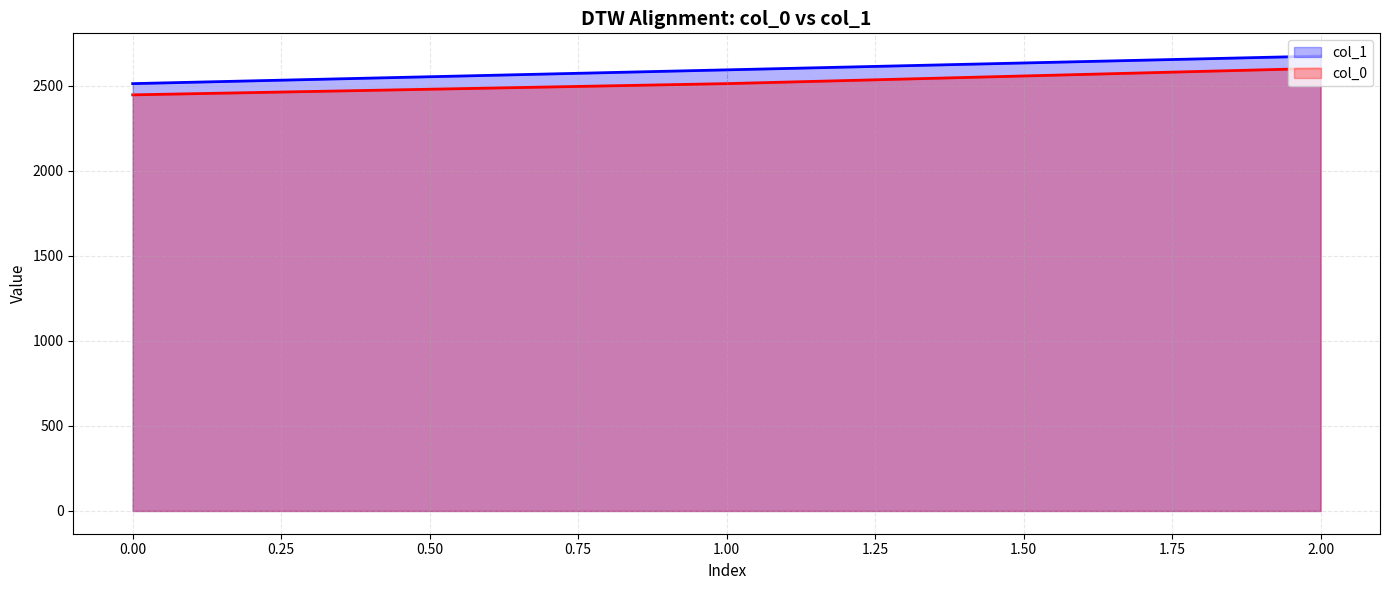

Rank the series by their average value, from lowest to highest.

col_0, col_1